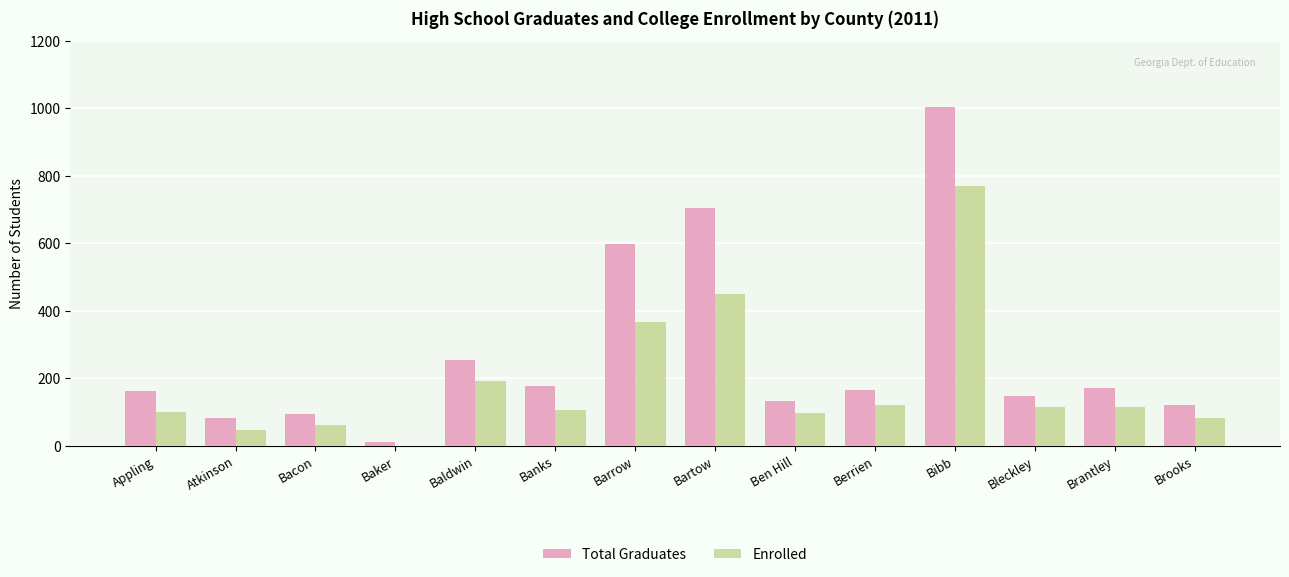

Does the chart contain stacked bars?

No